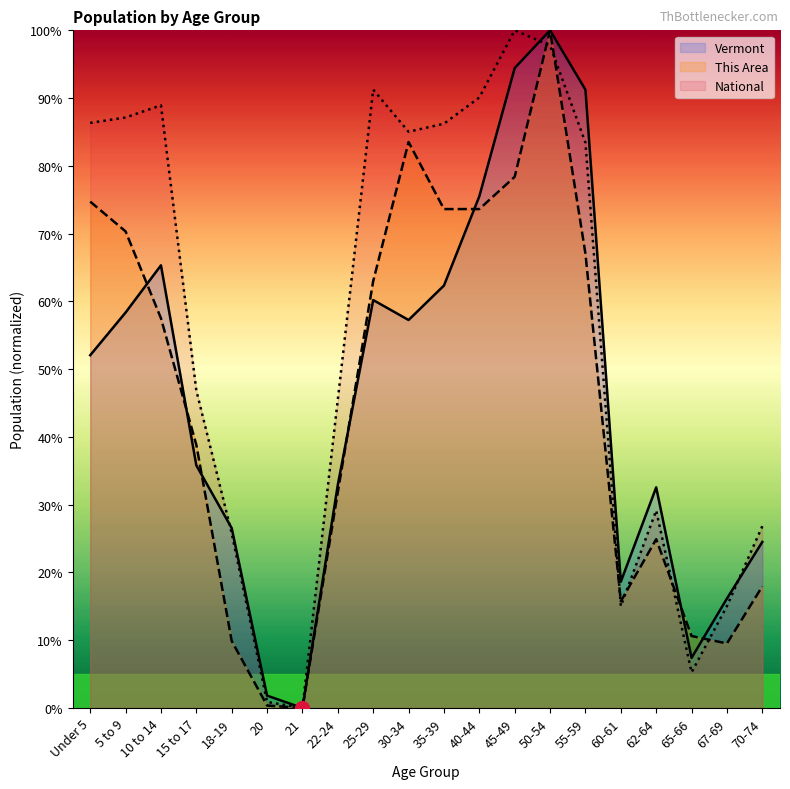

What is the difference between the National values at 5 to 9 and 20?

86.2